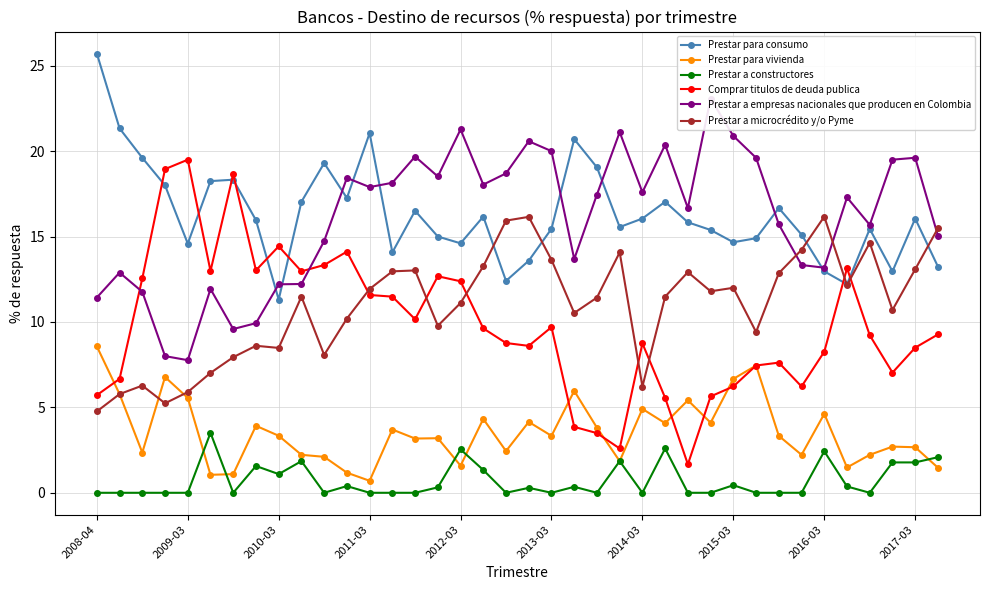

What is the maximum value for Prestar para vivienda?

8.6